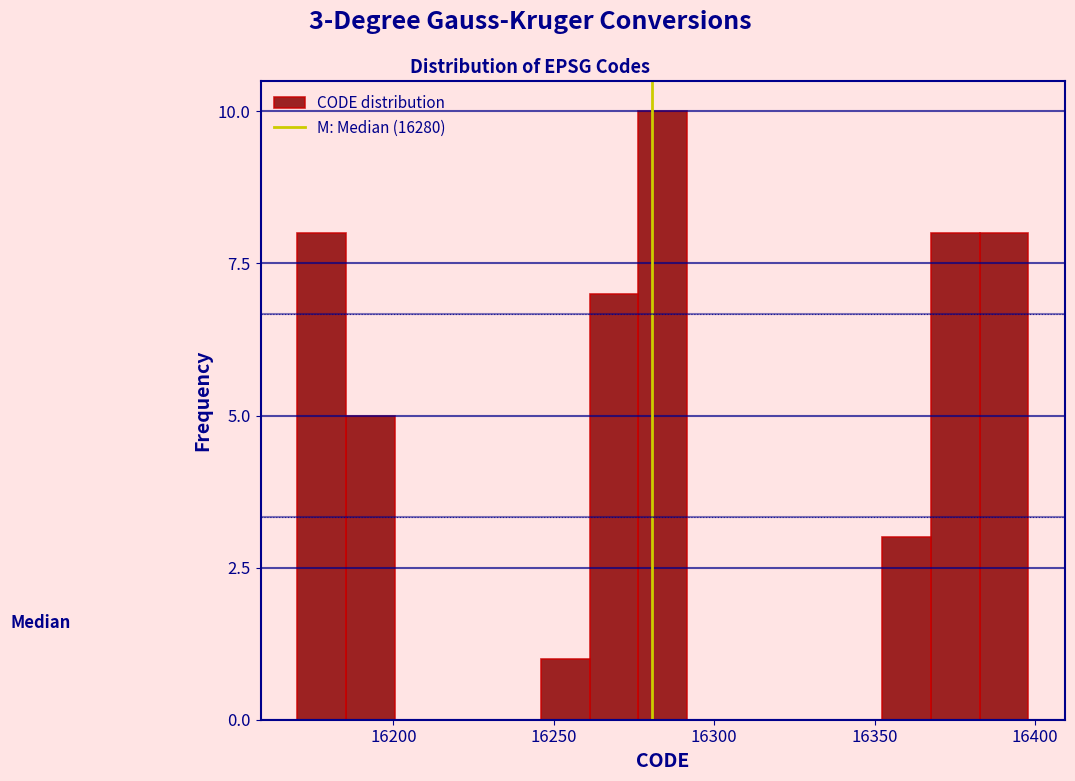

Around what value on the x-axis is the tallest bar? Give the approximate position of its centre, as read against the axis.

16285